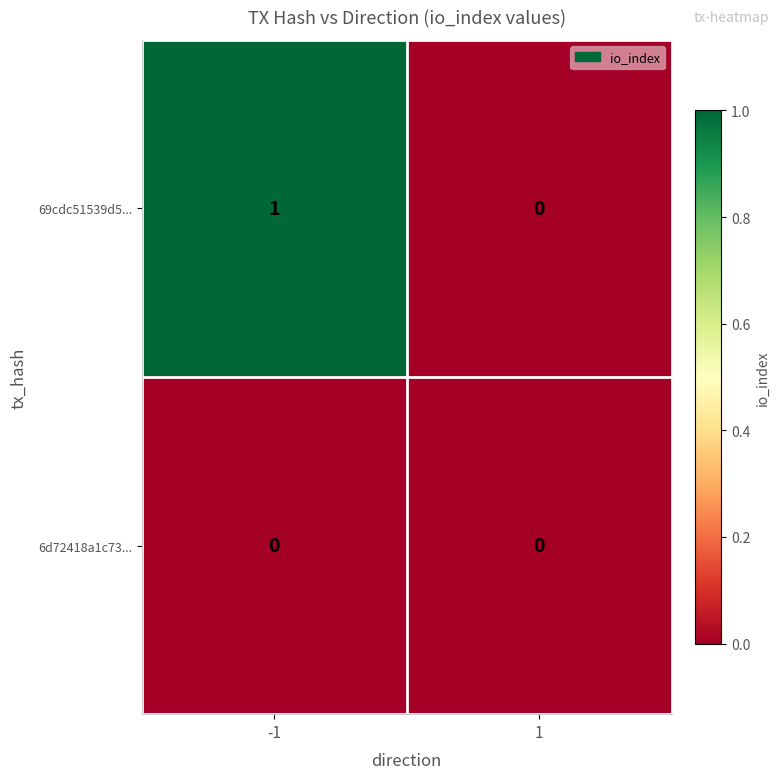

Reading left to right, extract all data points from this chart.

69cdc51539d5...: -1=1	1=0
6d72418a1c73...: -1=0	1=0